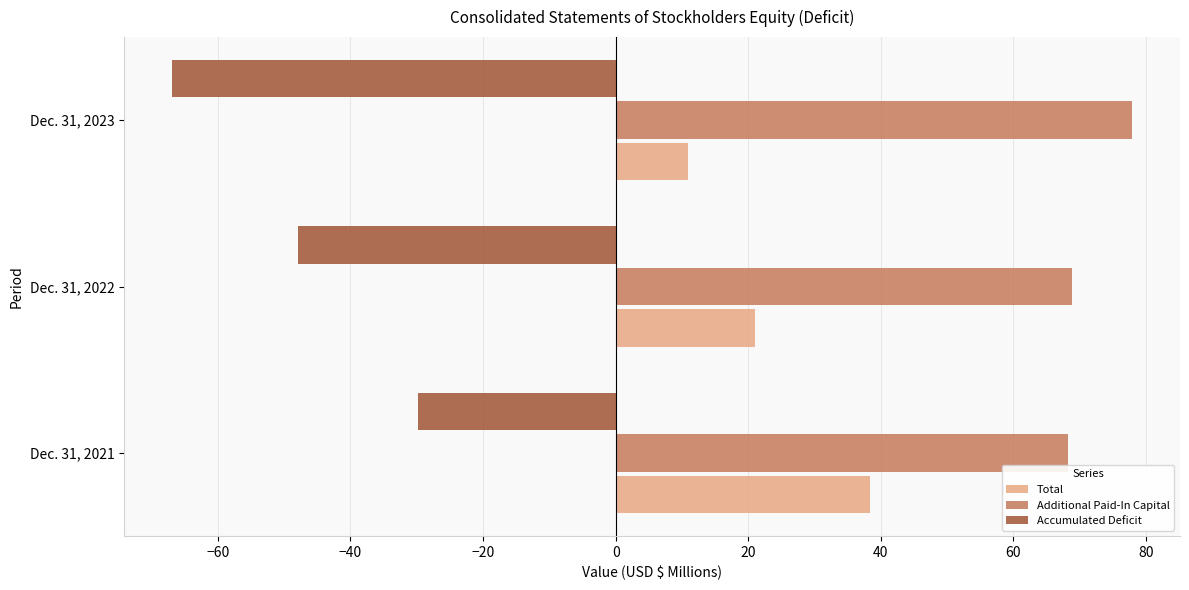

What is the difference between the maximum and minimum values in the Accumulated Deficit series?

37.1